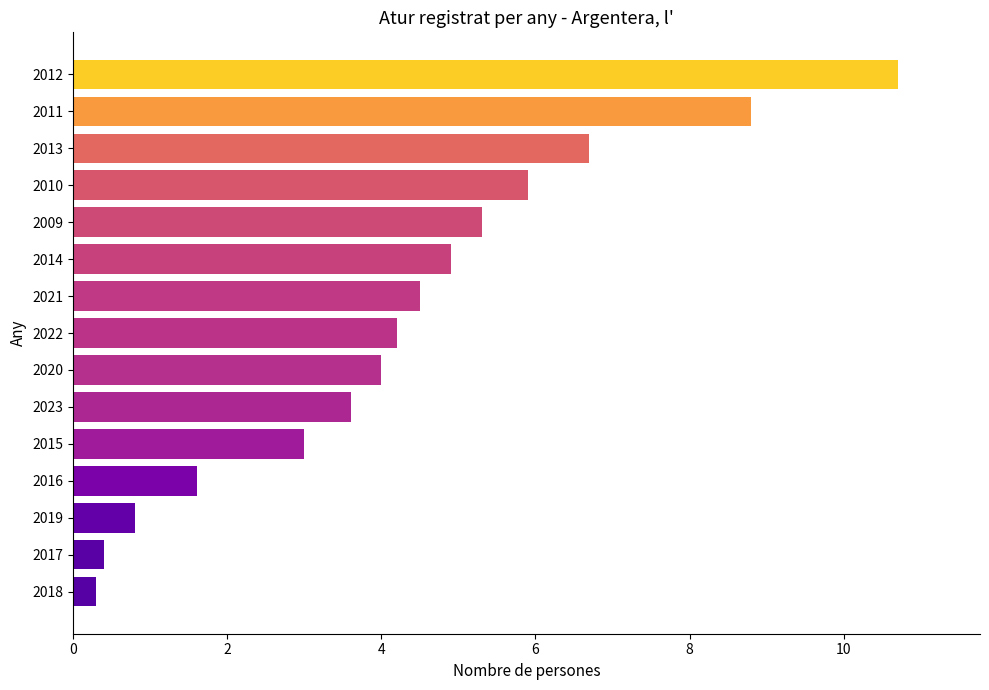

True or false: the data shows 1.6 at 2016.

True